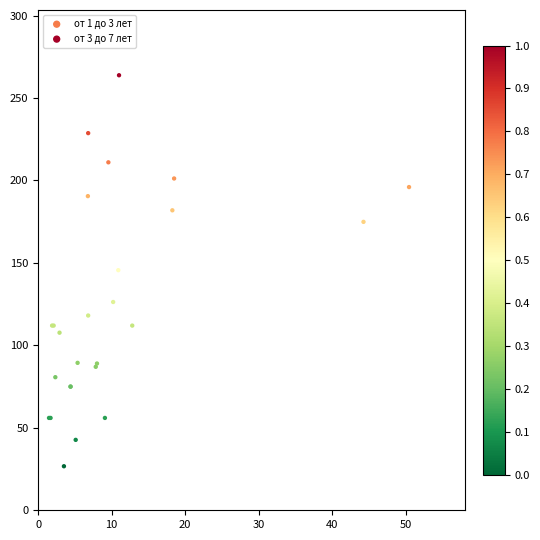

Which series has the widest spread of Y values?

от 3 до 7 лет